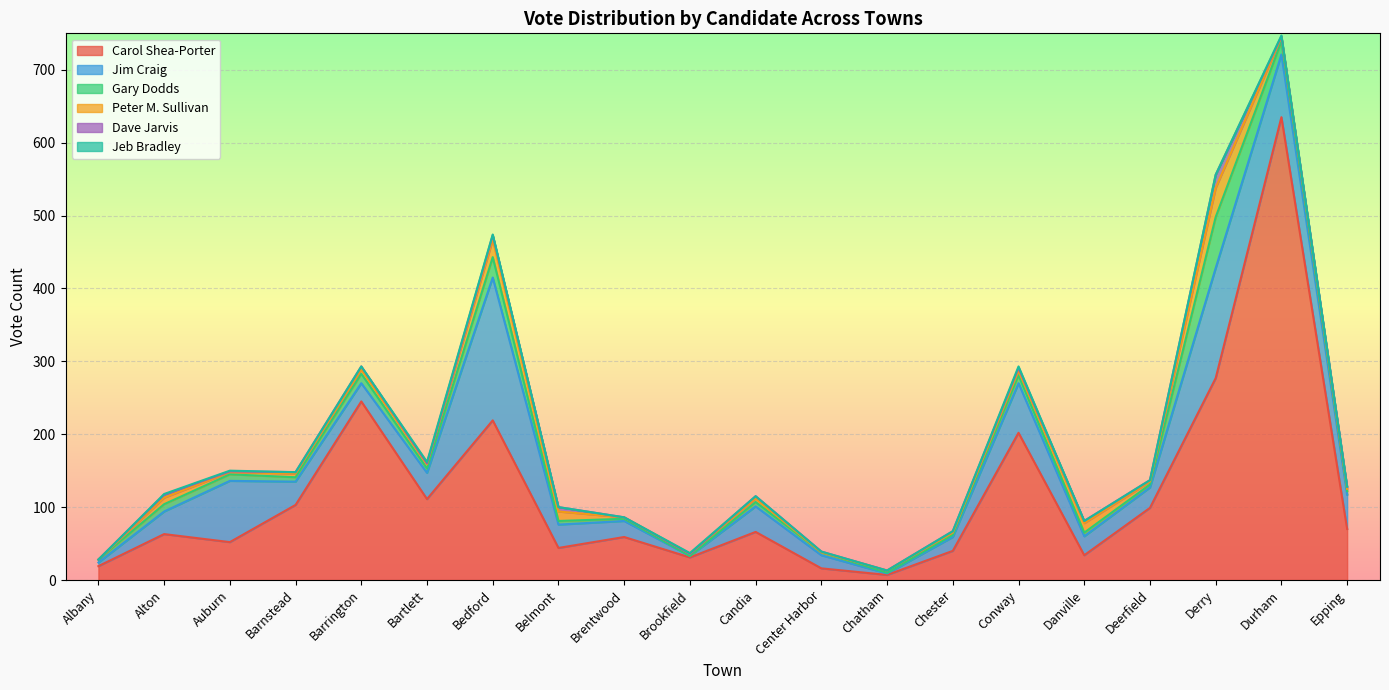

At which category is the sum across all series the highest?

Durham